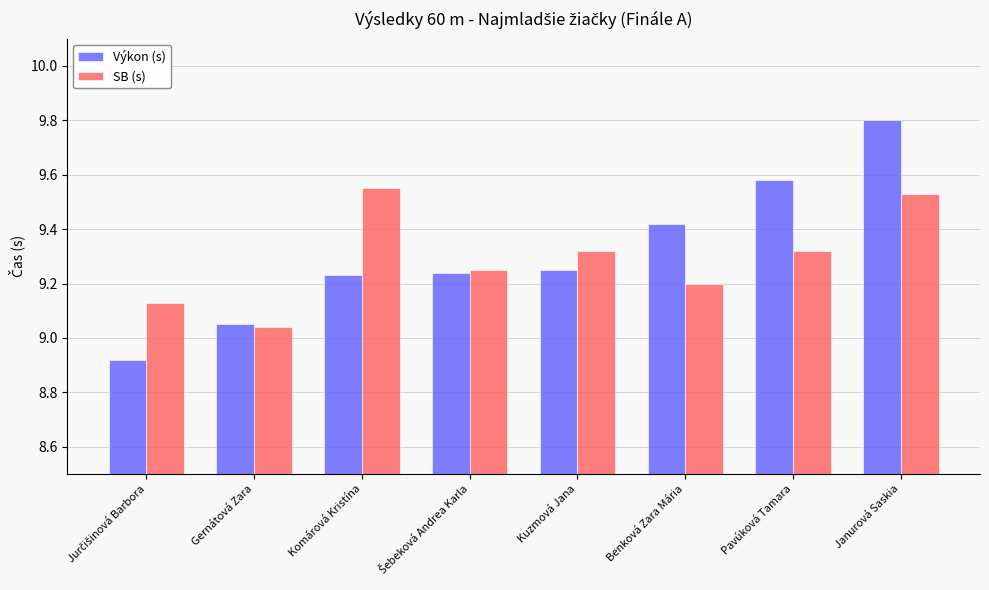

What is the difference between the second highest and minimum values in the SB (s) series?

0.5